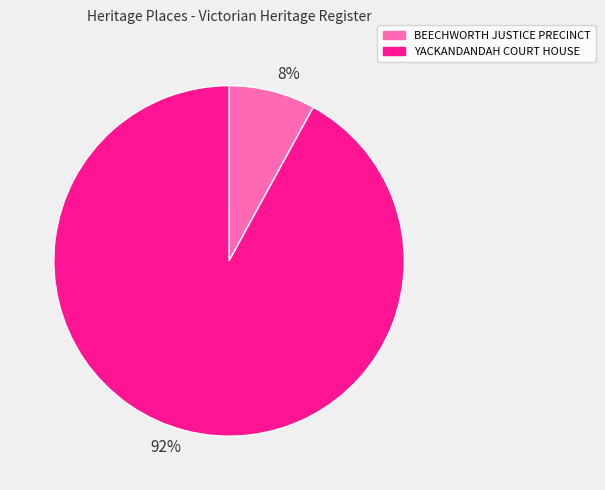

Which has a higher value, 8% or 92%?

92%